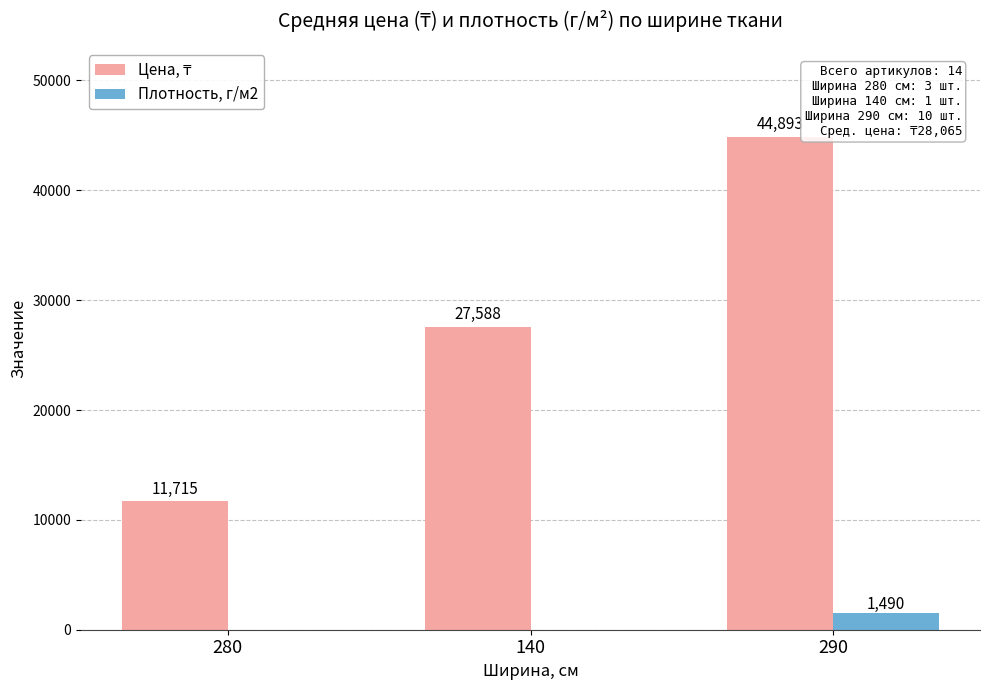

How many data points does each series have?

3